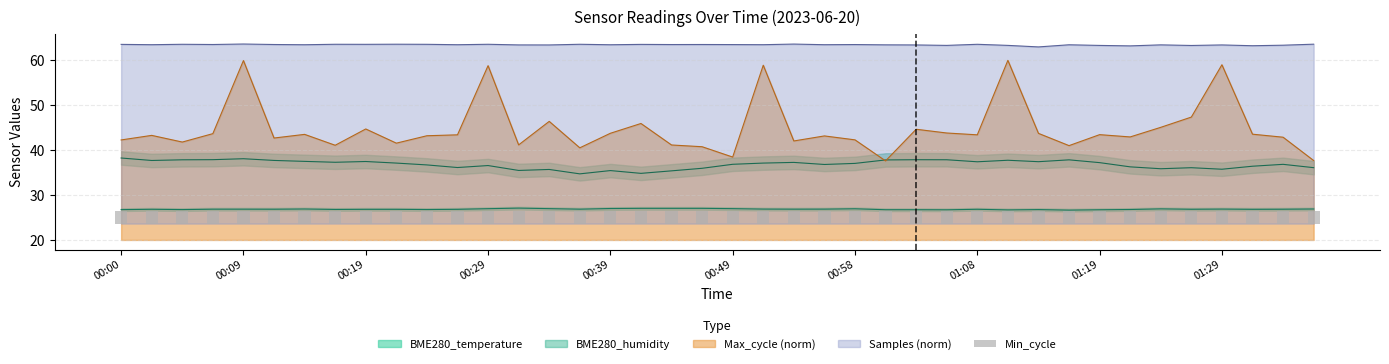

The Max_cycle series shows 43.2 at 00:24. True or false?

True